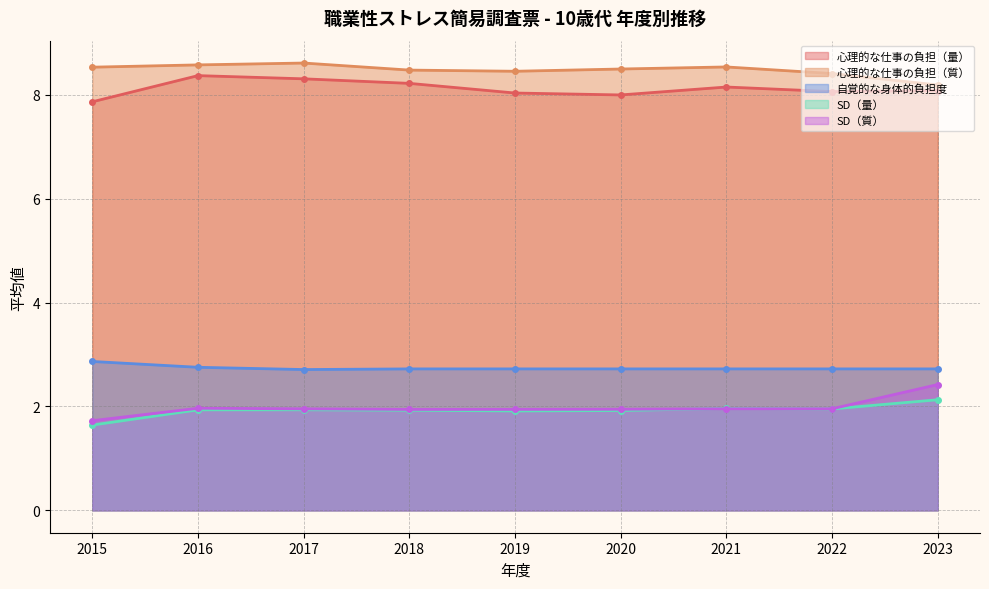

Rank the series by their maximum value, from highest to lowest.

心理的な仕事の負担（質）, 心理的な仕事の負担（量）, 自覚的な身体的負担度, SD（質）, SD（量）